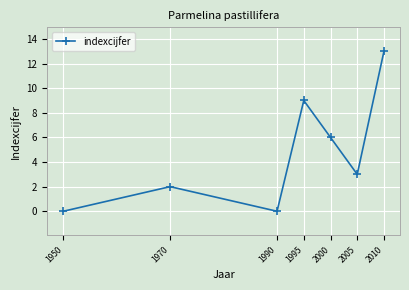

Where is the data nearest to the value 6?

2000